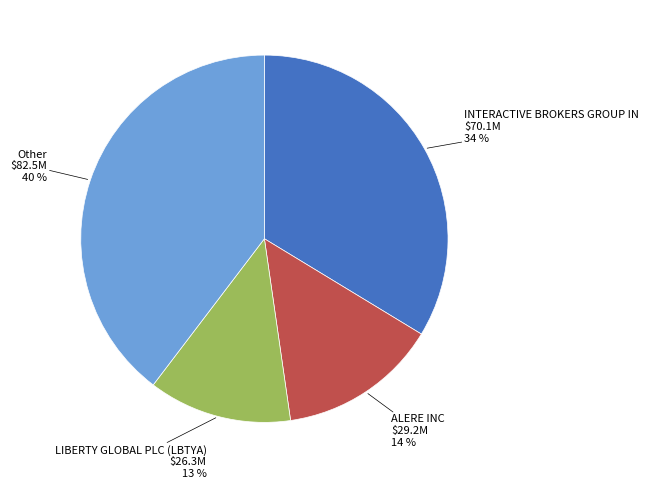

To the nearest percent, what is the difference between the largest and smallest slice percentages?

27%